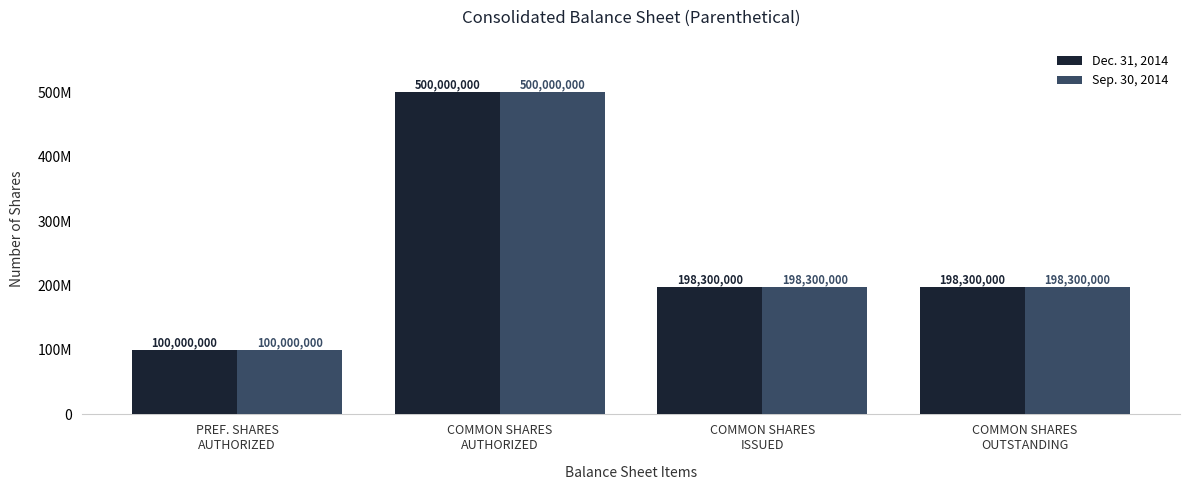

What are all the series names shown in the legend?

Dec. 31, 2014, Sep. 30, 2014